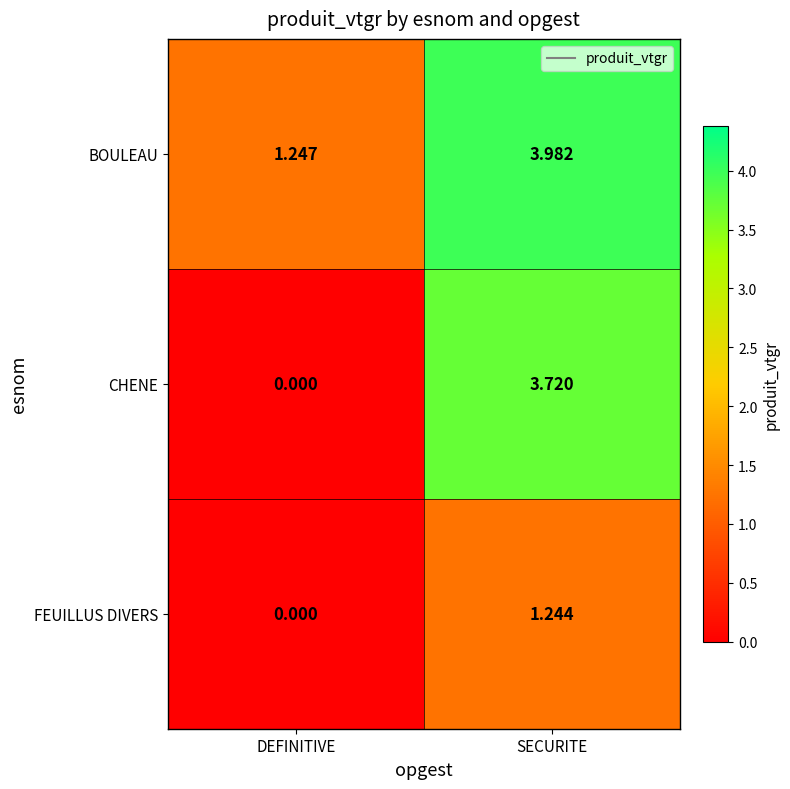

At which category is the sum across all series the highest?

SECURITE